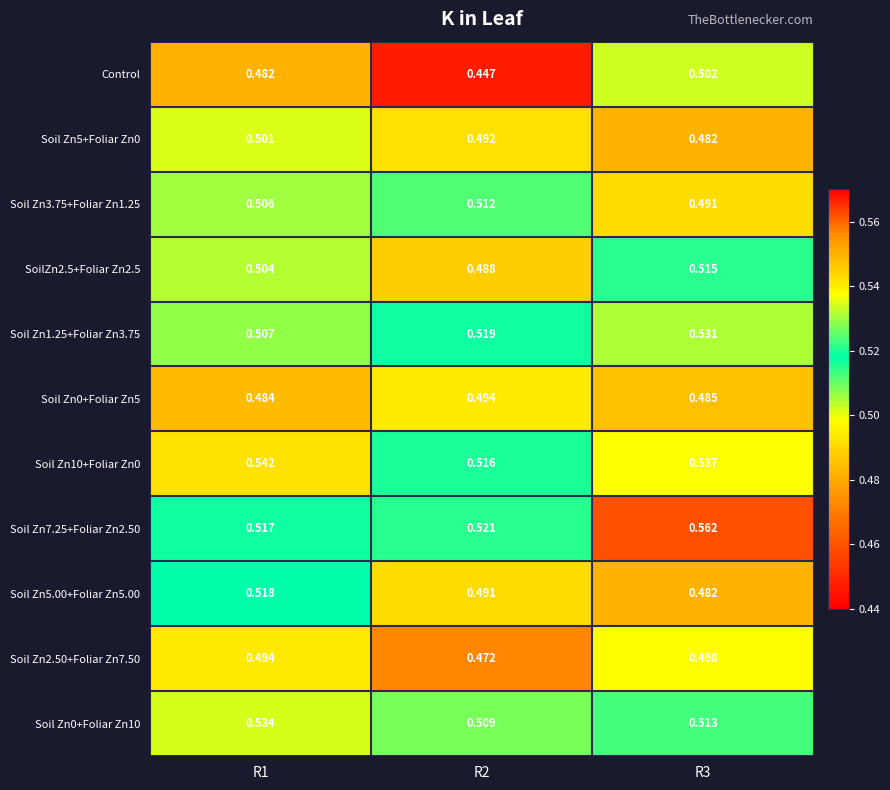

Which series has the largest total across all categories?

Soil Zn7.25+Foliar Zn2.50